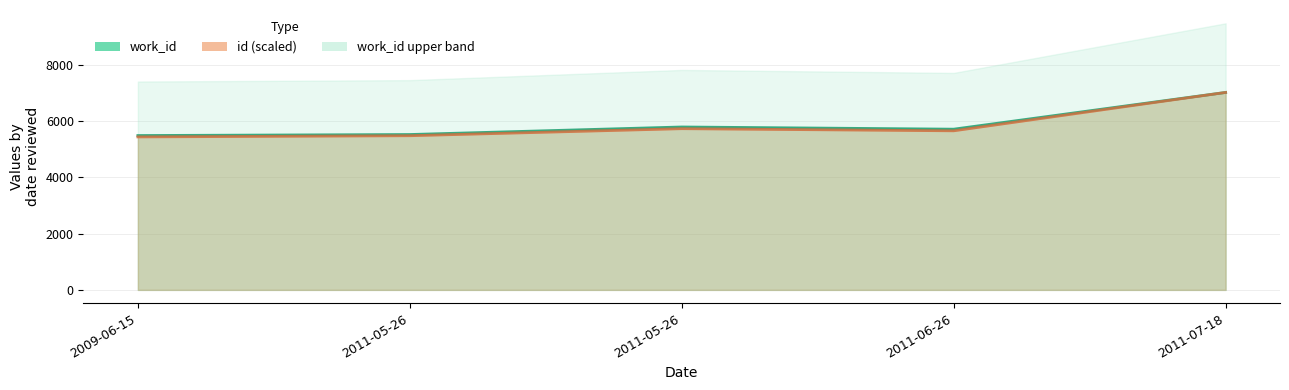

True or false: work_id and id cross at least once.

False